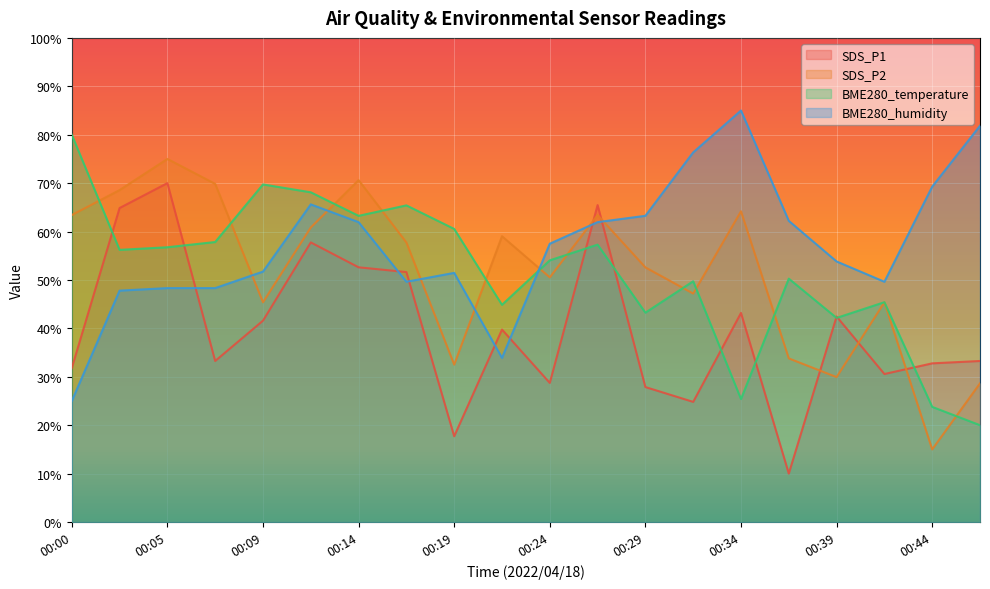

How many values in the SDS_P2 series exceed 57?

10